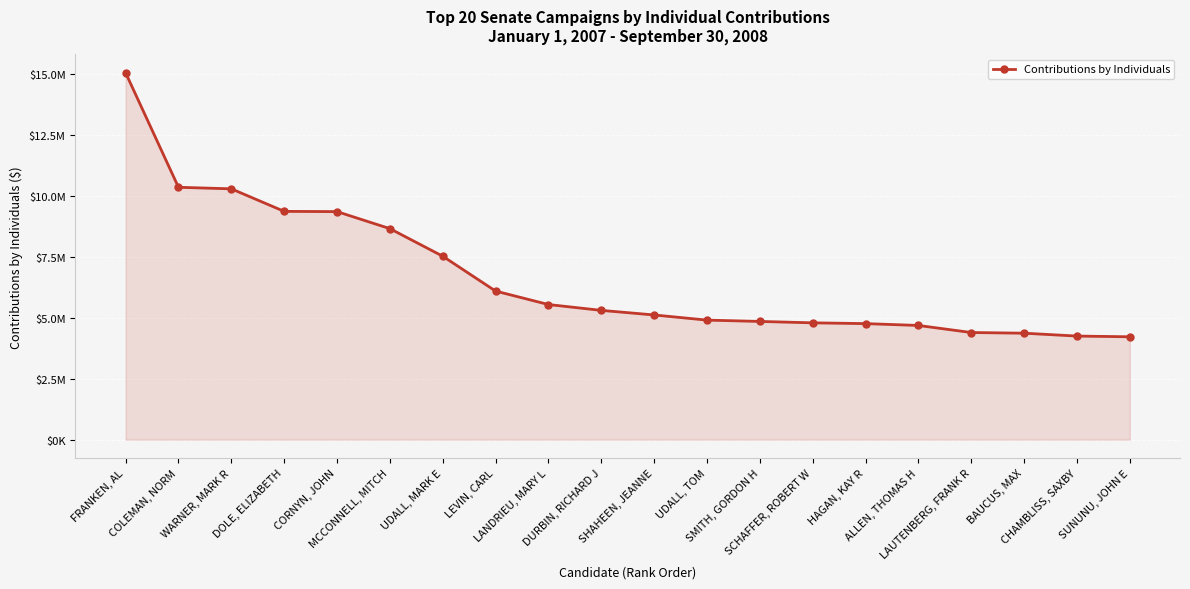

True or false: the data has more than 2 interior local peaks.

False